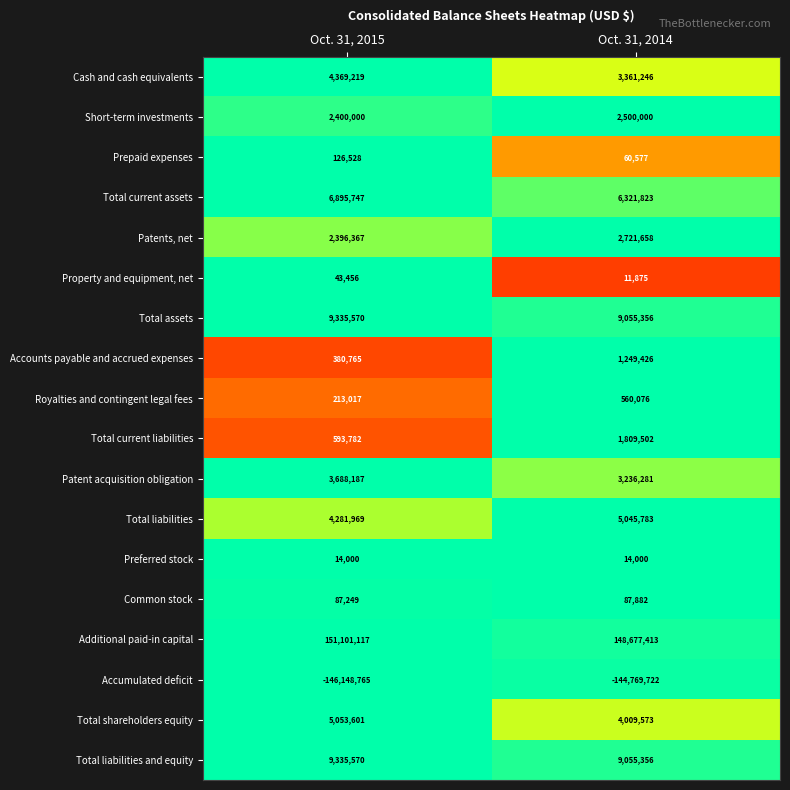

What is the minimum value shown in the chart?

-146148765